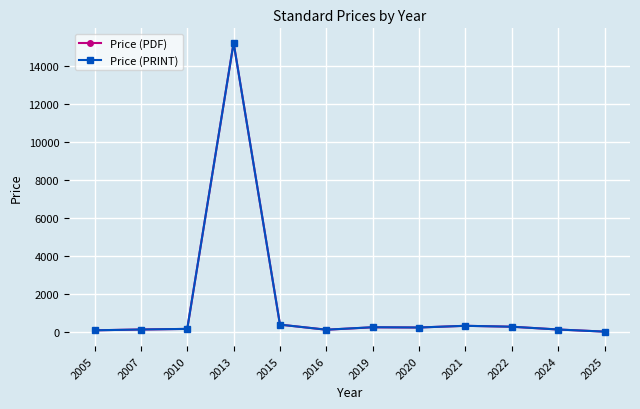

What are all the series names shown in the legend?

Price (PDF), Price (PRINT)